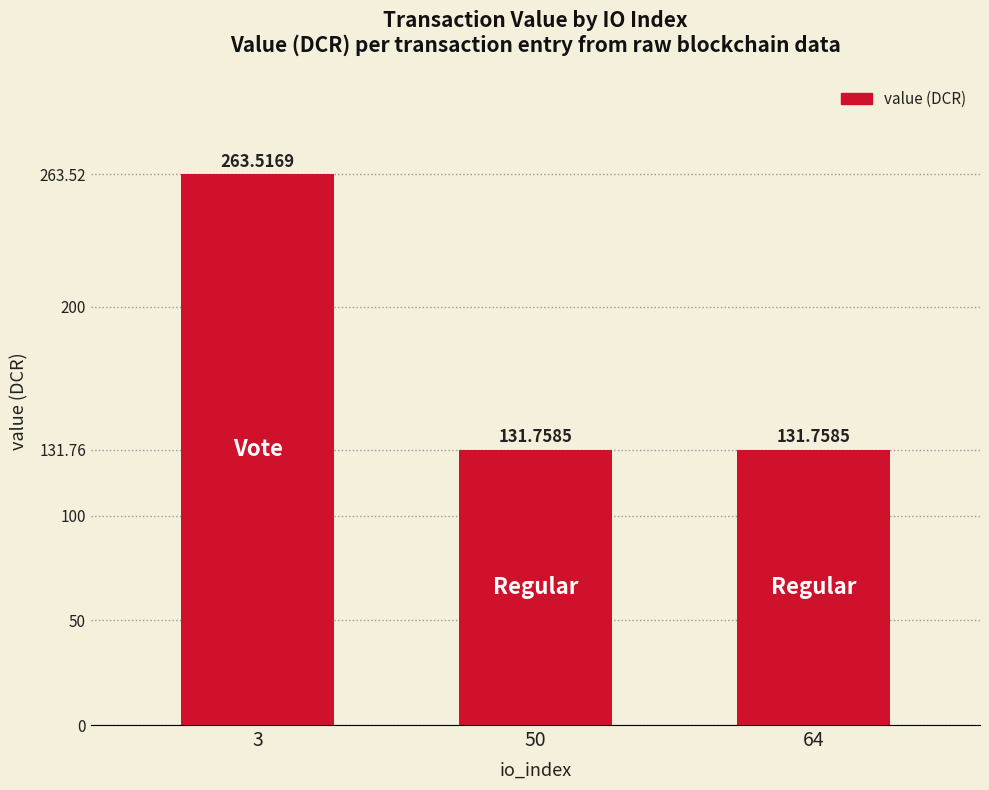

Are the bars grouped side by side (vs. stacked)?

No